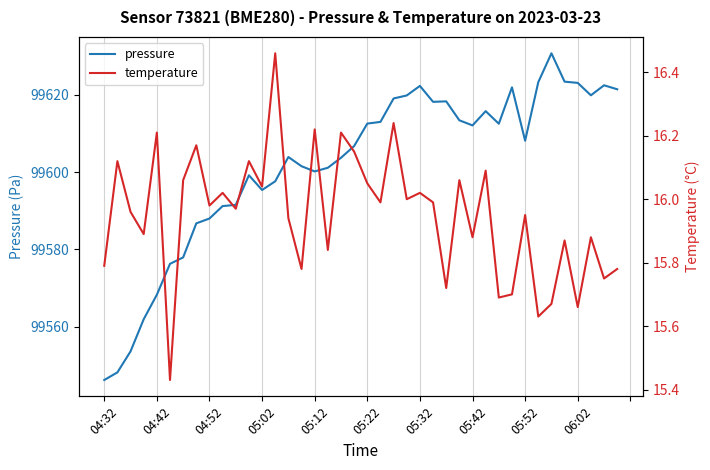

What are all the series names shown in the legend?

pressure, temperature